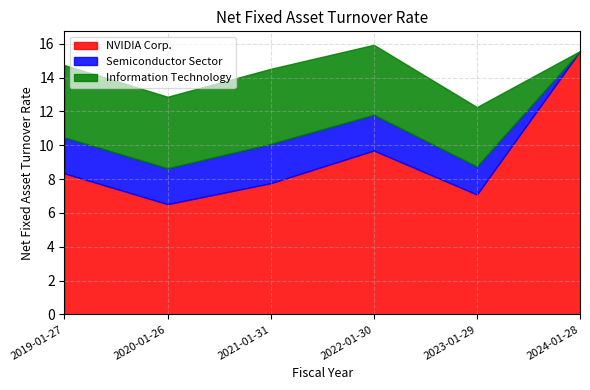

What are all the series names shown in the legend?

NVIDIA Corp., Semiconductor Sector, Information Technology